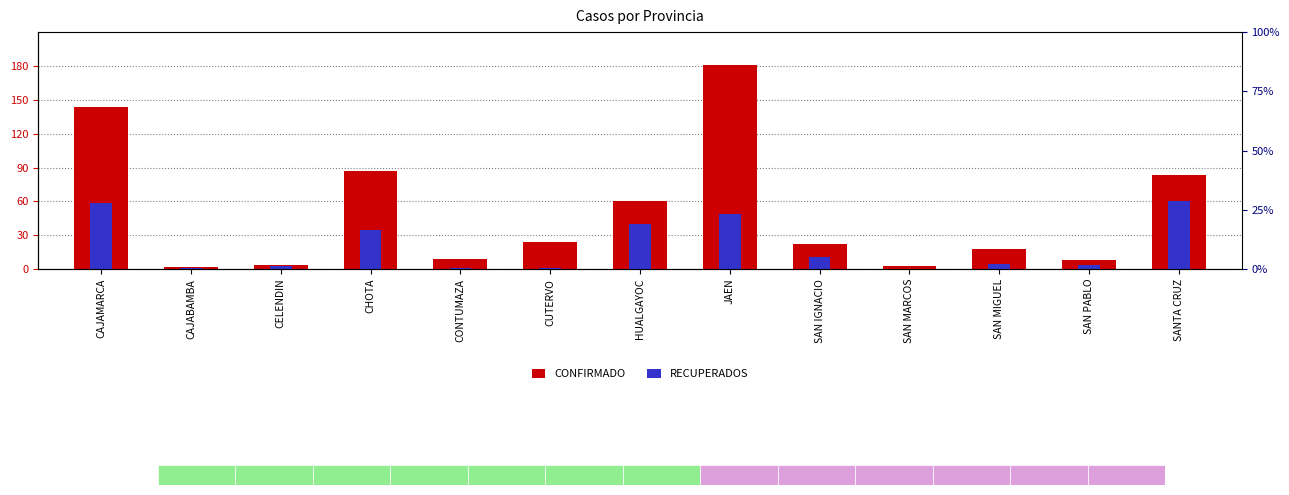

What is the total value across all series at CAJAMARCA?

203